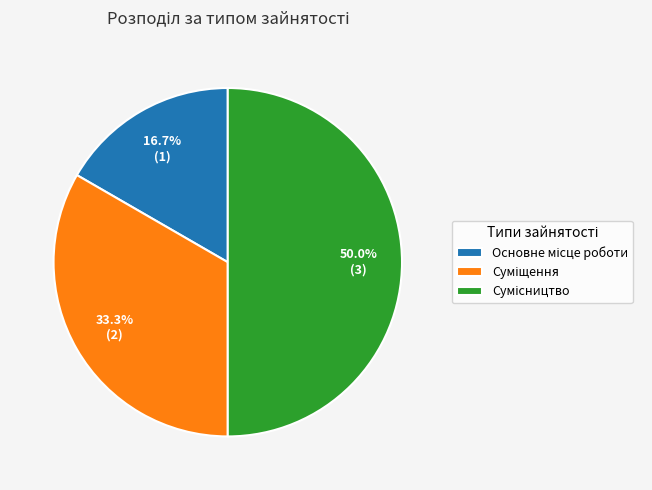

To the nearest percent, what is the difference between the largest and smallest slice percentages?

33%